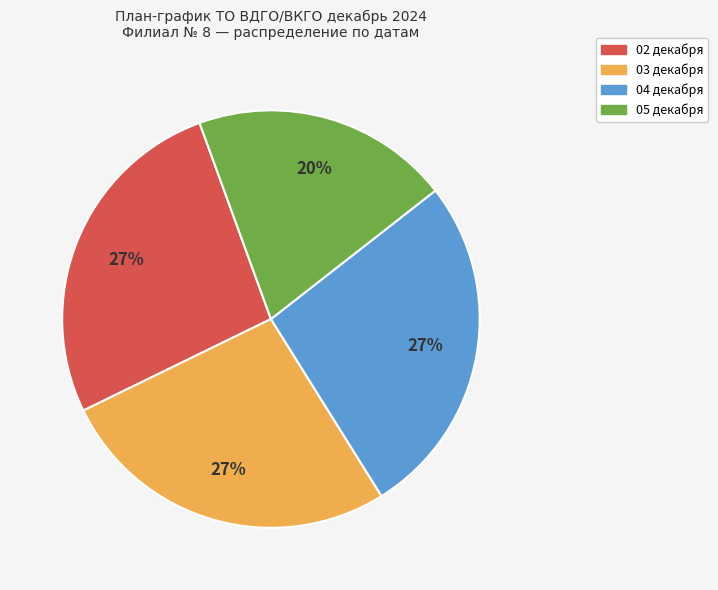

Approximately how many times larger is the value at 03 декабря compared to 04 декабря?

1.0